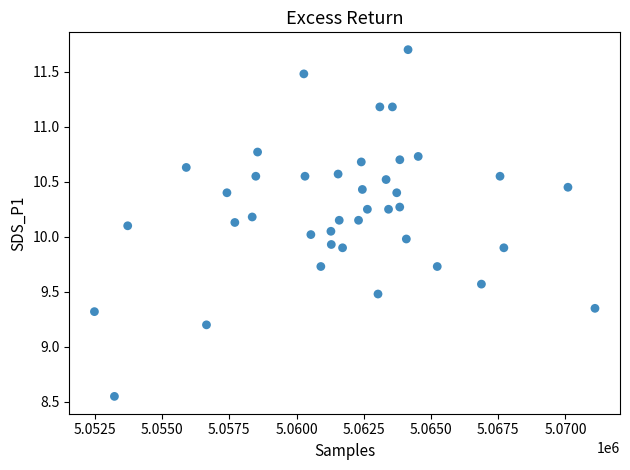

What is the range of X values (max minus min)?

18619.0